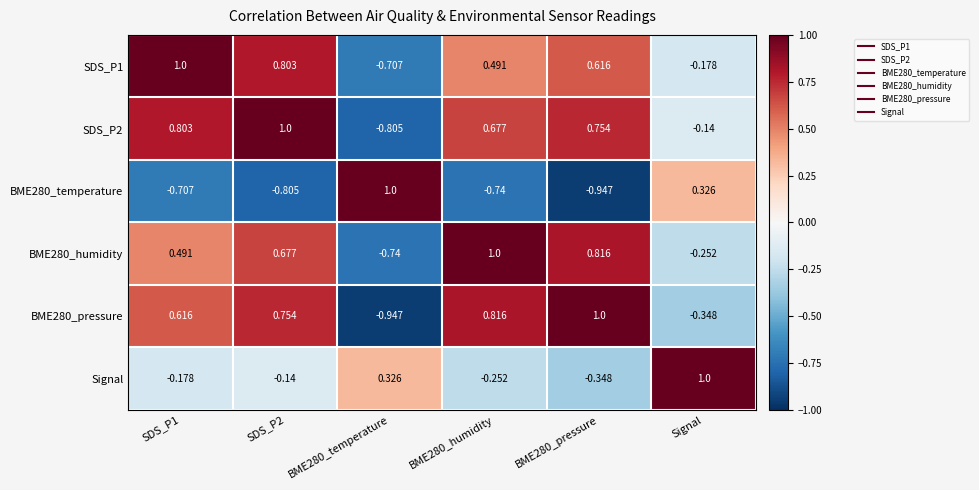

Where is BME280_pressure nearest to the value 0?

Signal